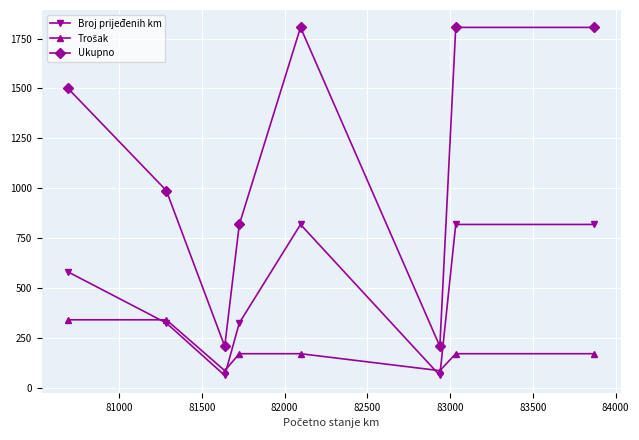

How many distinct data groups are displayed?

3